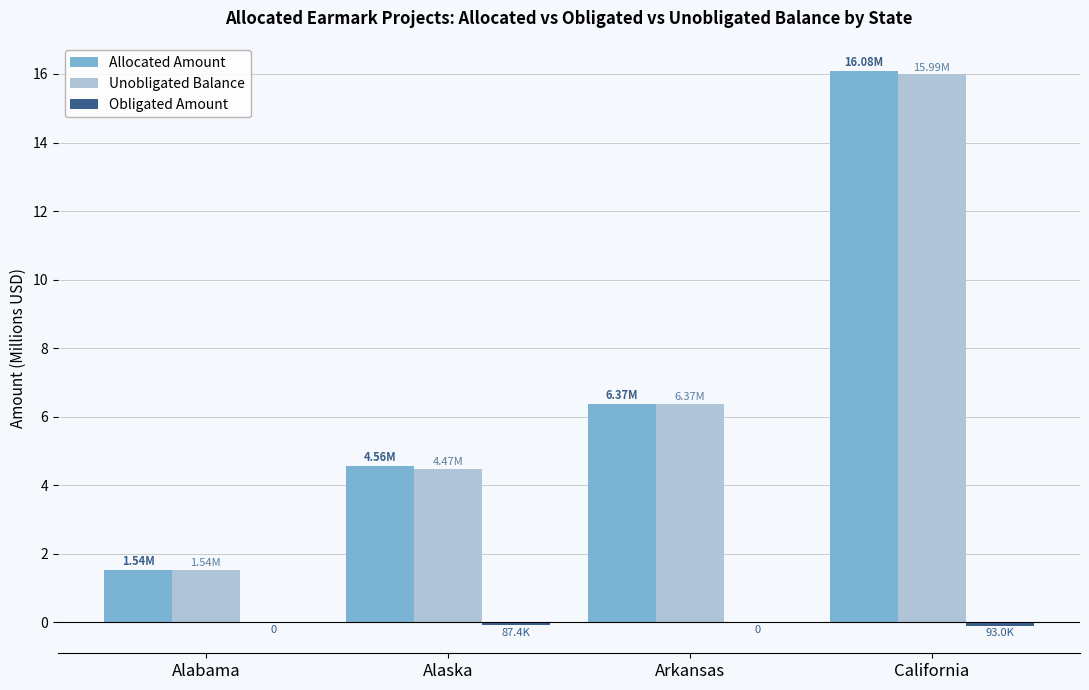

What is the difference between the Allocated Amount values at Arkansas and California?

9.7